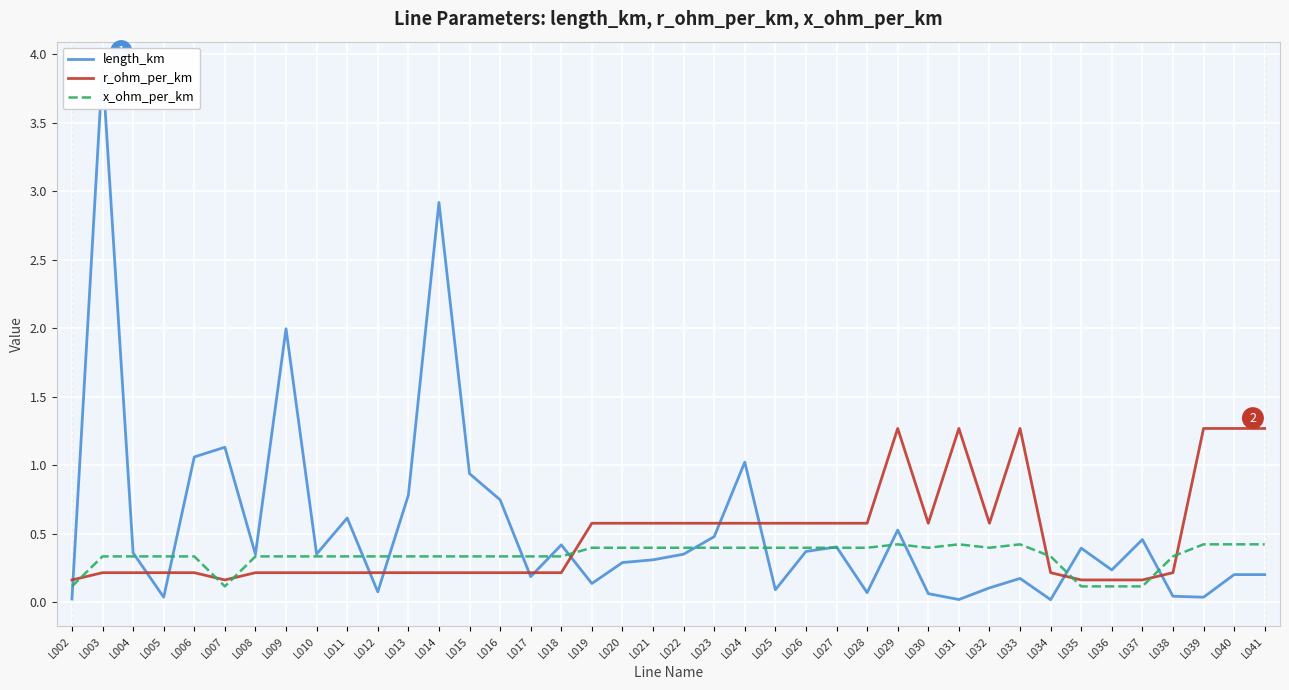

How many r_ohm_per_km values are between 0 and 1?

34